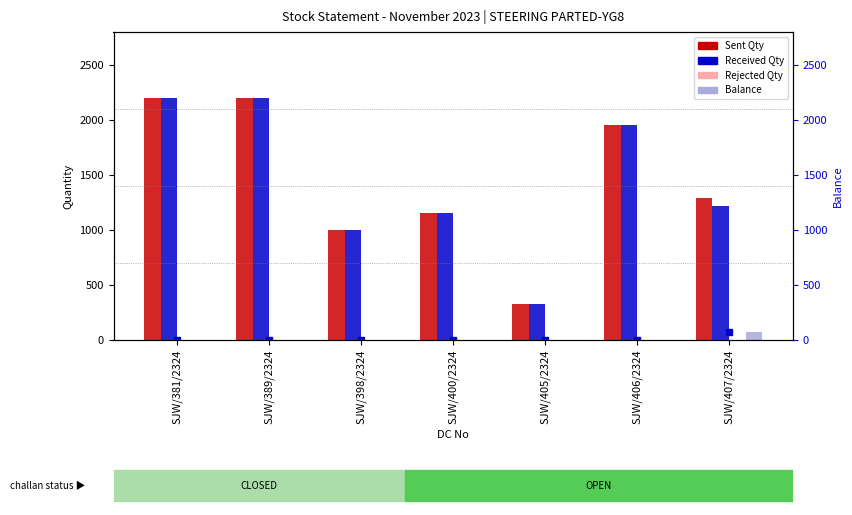

What is the total value across all series at SJW/407/2324?

2649